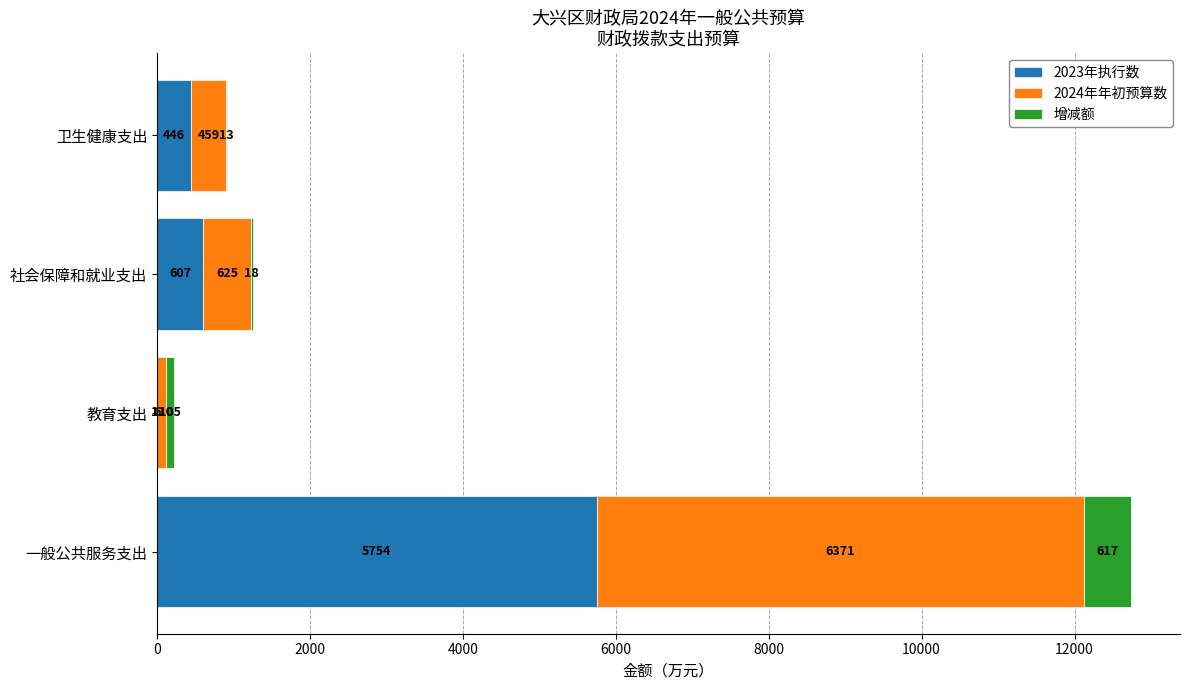

What is the highest value of the 2023年执行数 series?

5754.2